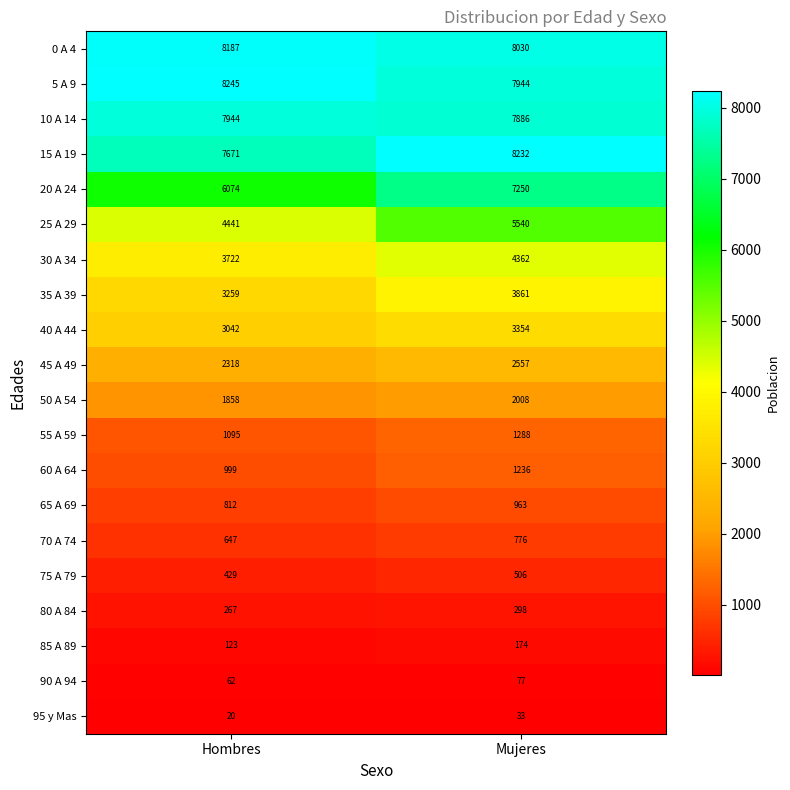

Is the value of 5 A 9 at Hombres greater than the value of 0 A 4 at Hombres?

Yes